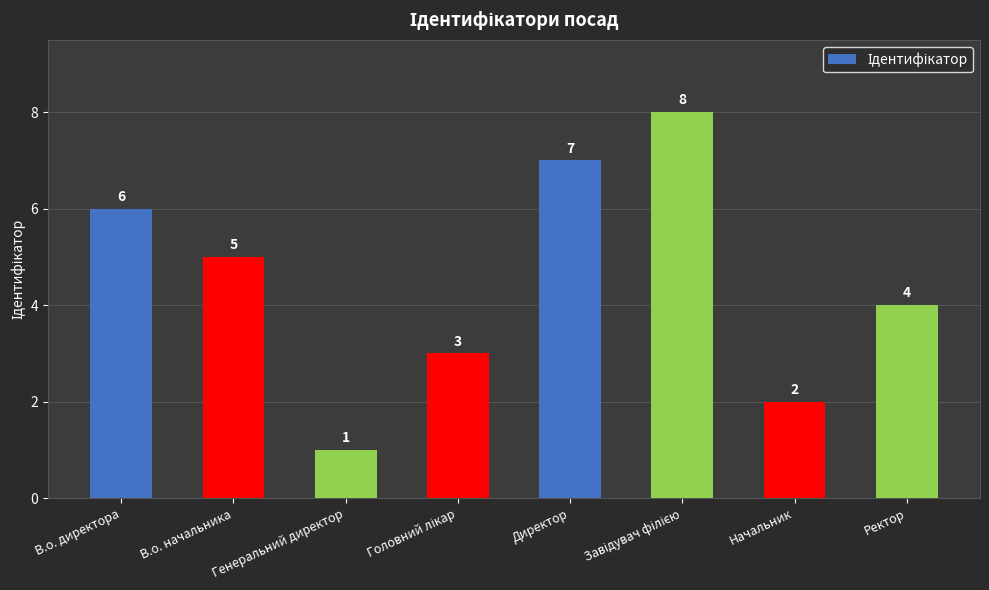

What is the value of the 6th bar from the left?

8